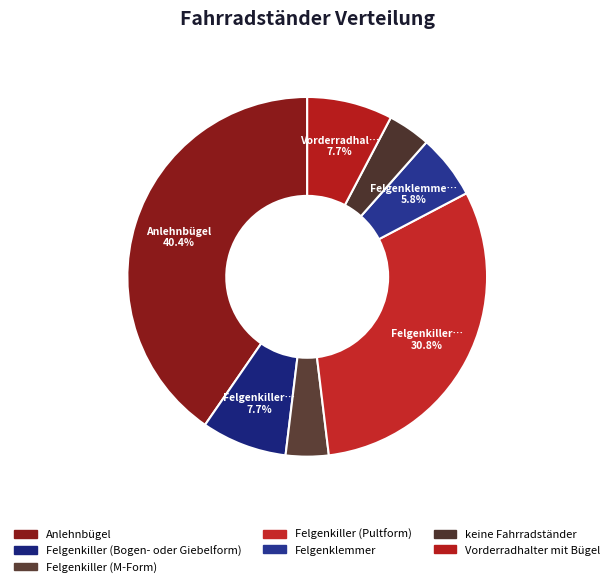

What percentage is the Vorderradhalter mit Bügel slice, to the nearest percent?

8%